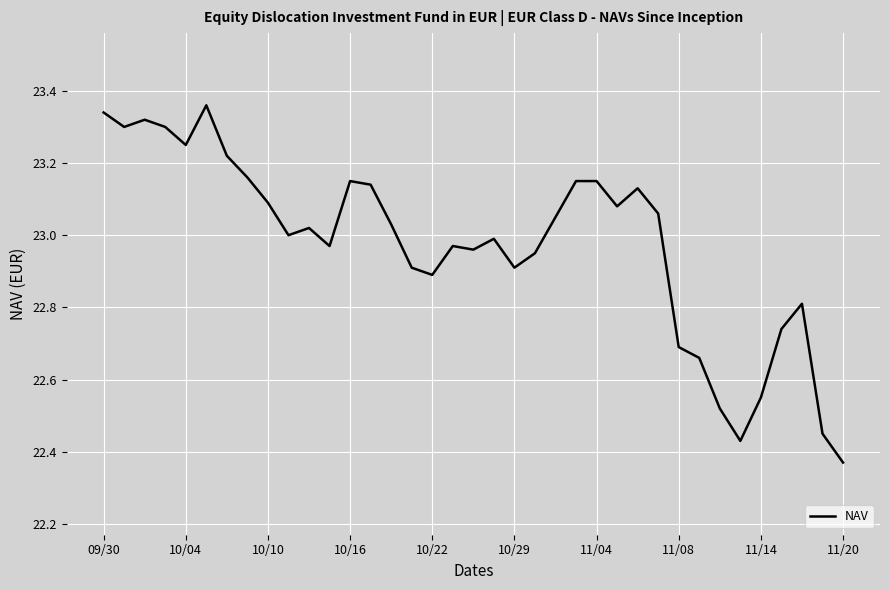

At which label does the data first exceed 23?

09/30